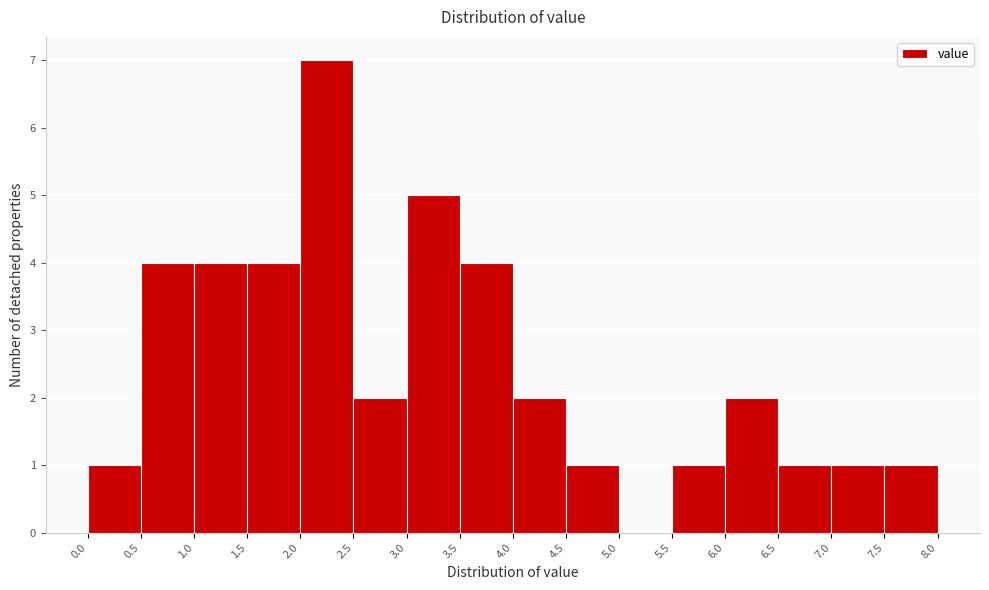

Reading left to right, list every bar in this chart as the range it spans on the x-axis followed by its height. The values are not printed on the chart, so give them approximately, as read against the axis.

0.0 to 0.5: 1
0.5 to 1.0: 4
1.0 to 1.5: 4
1.5 to 2.0: 4
2.0 to 2.5: 7
2.5 to 3.0: 2
3.0 to 3.5: 5
3.5 to 4.0: 4
4.0 to 4.5: 2
4.5 to 5.0: 1
5.0 to 5.5: 0
5.5 to 6.0: 1
6.0 to 6.5: 2
6.5 to 7.0: 1
7.0 to 7.5: 1
7.5 to 8.0: 1